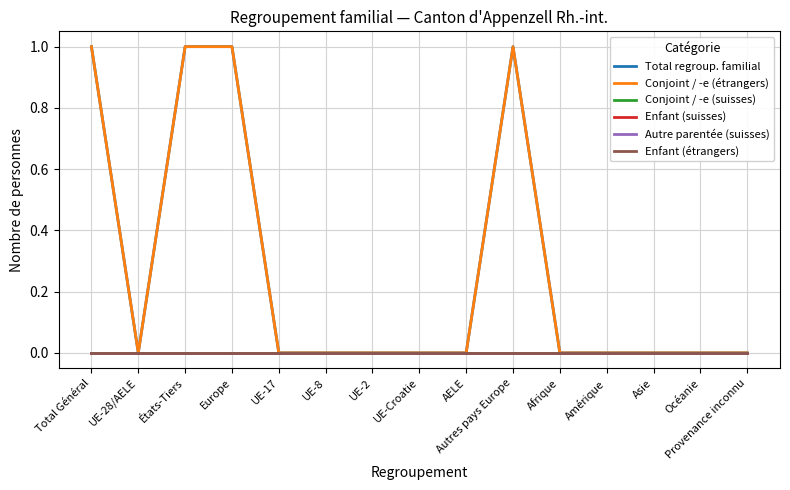

Is this an area chart (filled region under the line)?

No